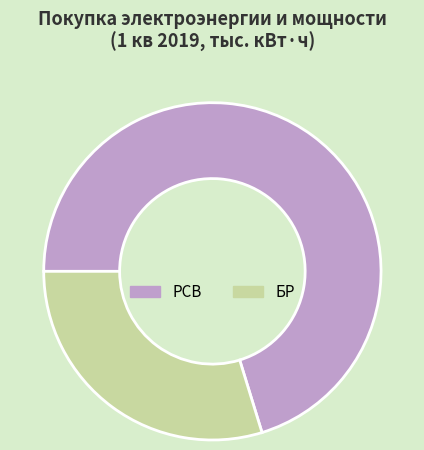

What is the largest slice in the pie chart?

РСВ